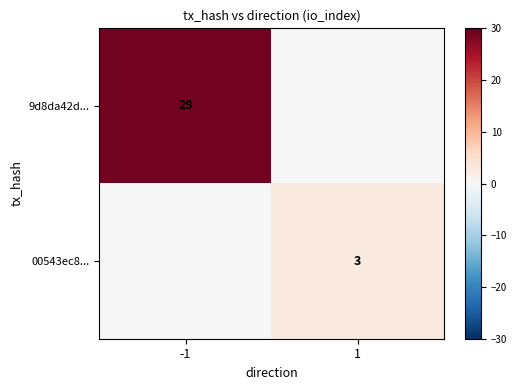

What is the difference between the 9d8da42d... values at -1 and 1?

29